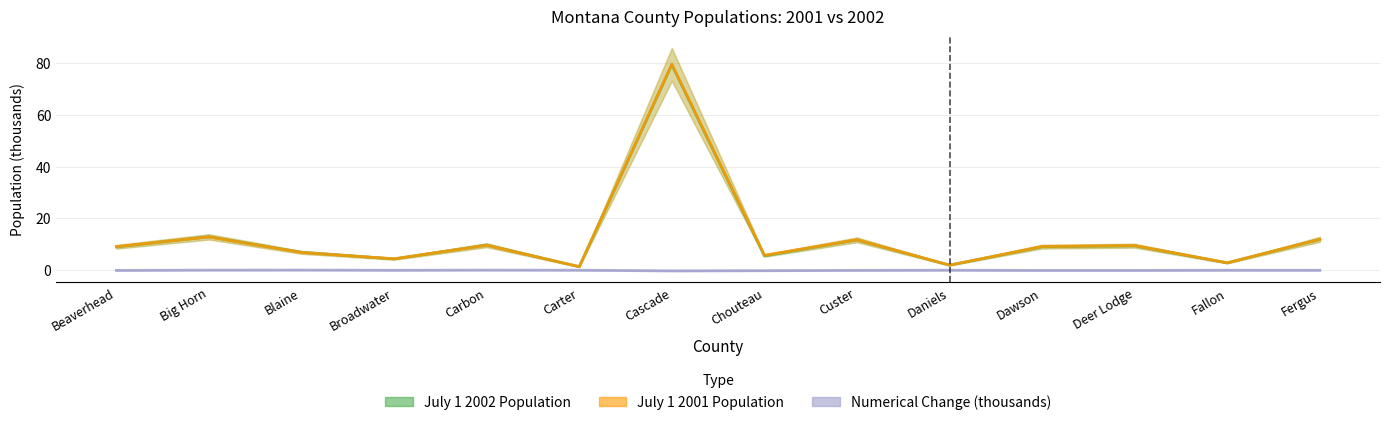

Is it true that Numerical Change (thousands) equals -0.1 at Deer Lodge?

False